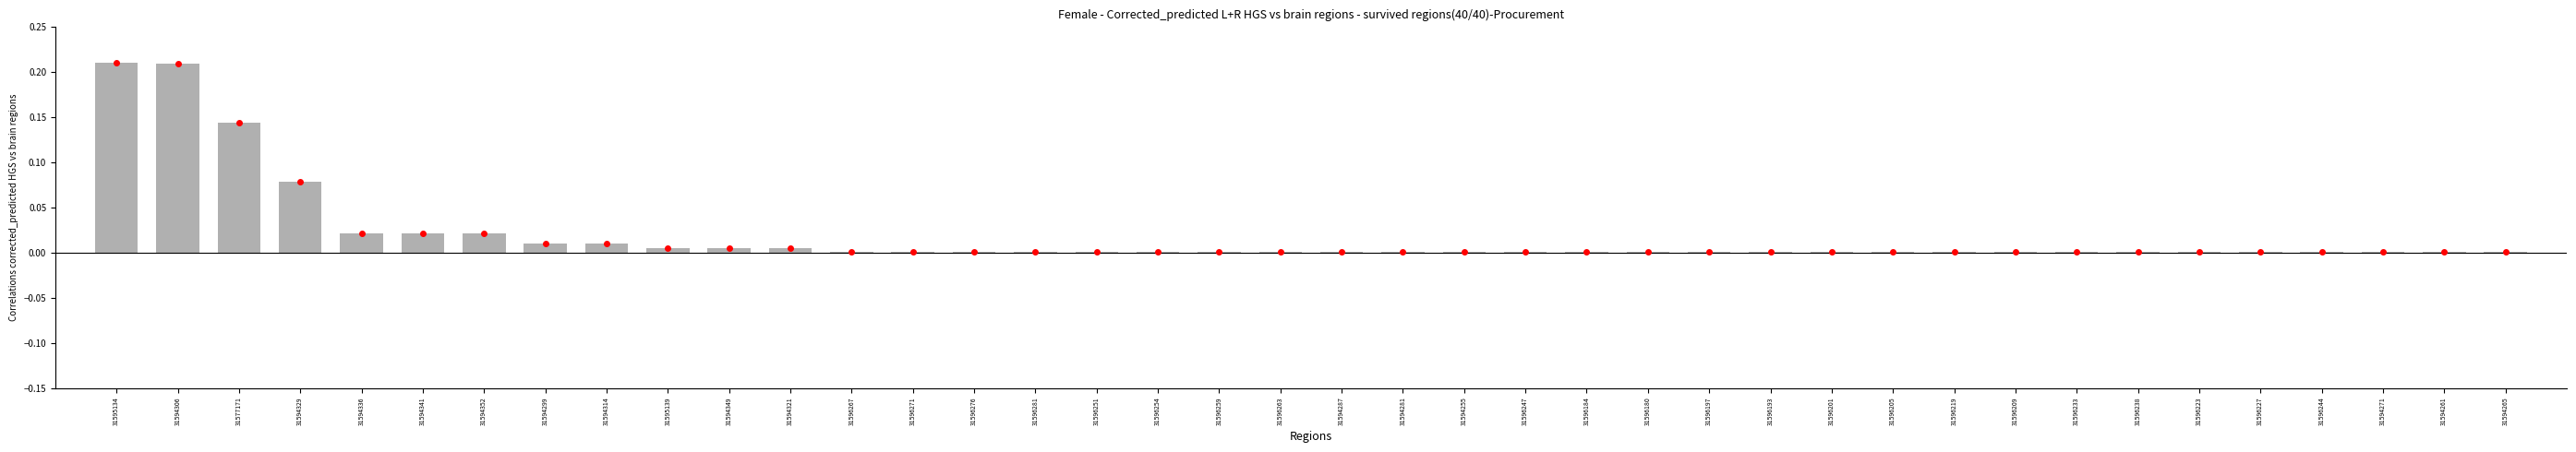

What is the sum of all values?

0.8